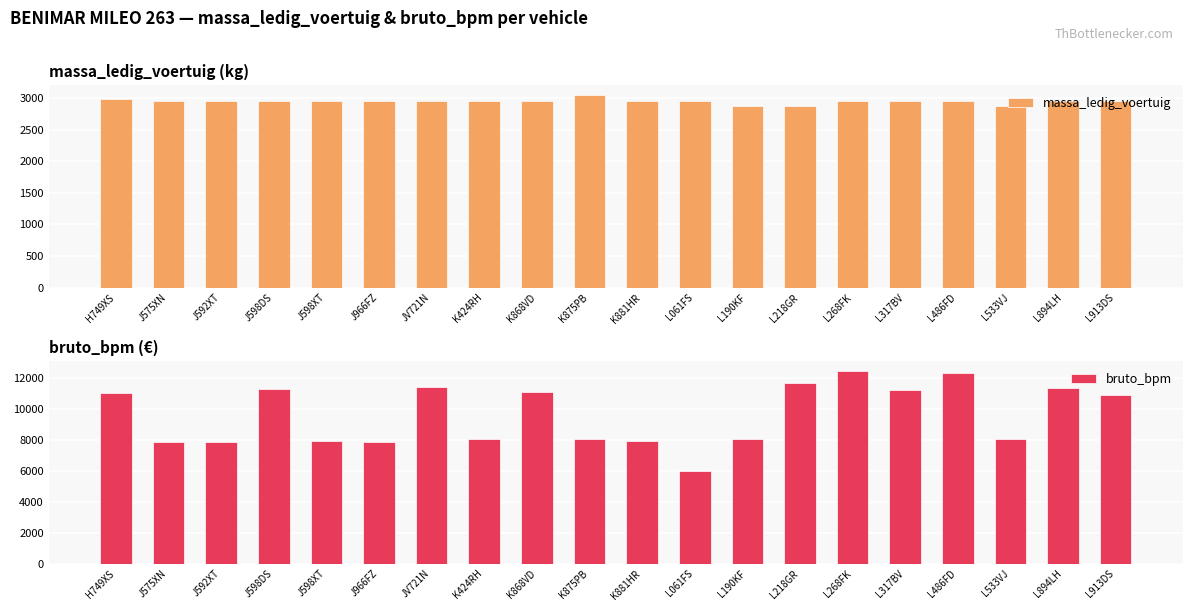

Where is bruto_bpm nearest to the value 9232?

K424RH